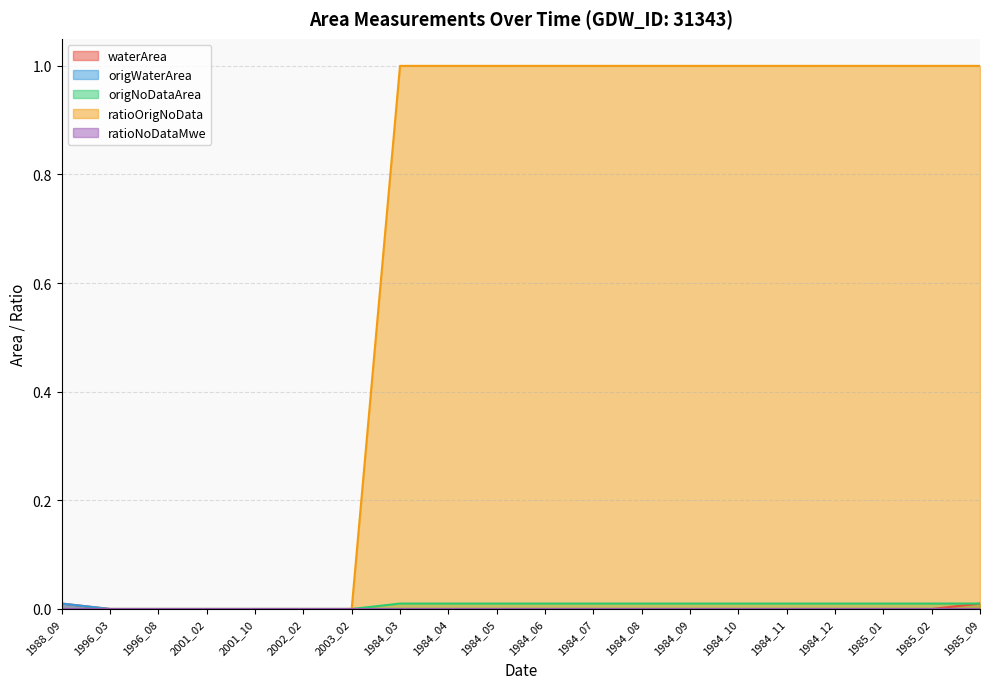

The ratioOrigNoData series shows 1.0 at 1985_09. True or false?

True